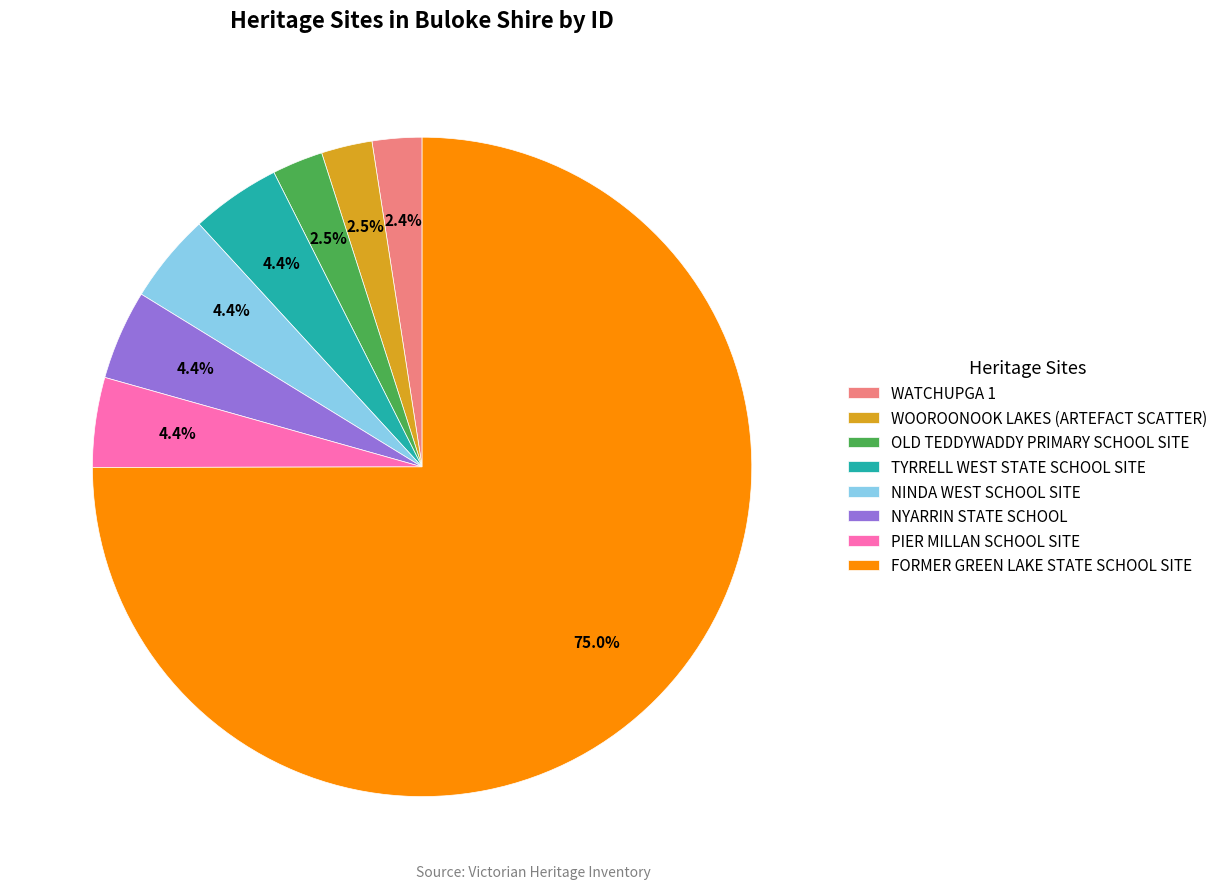

How much of the chart is everything except FORMER GREEN LAKE STATE SCHOOL SITE?

25.0%